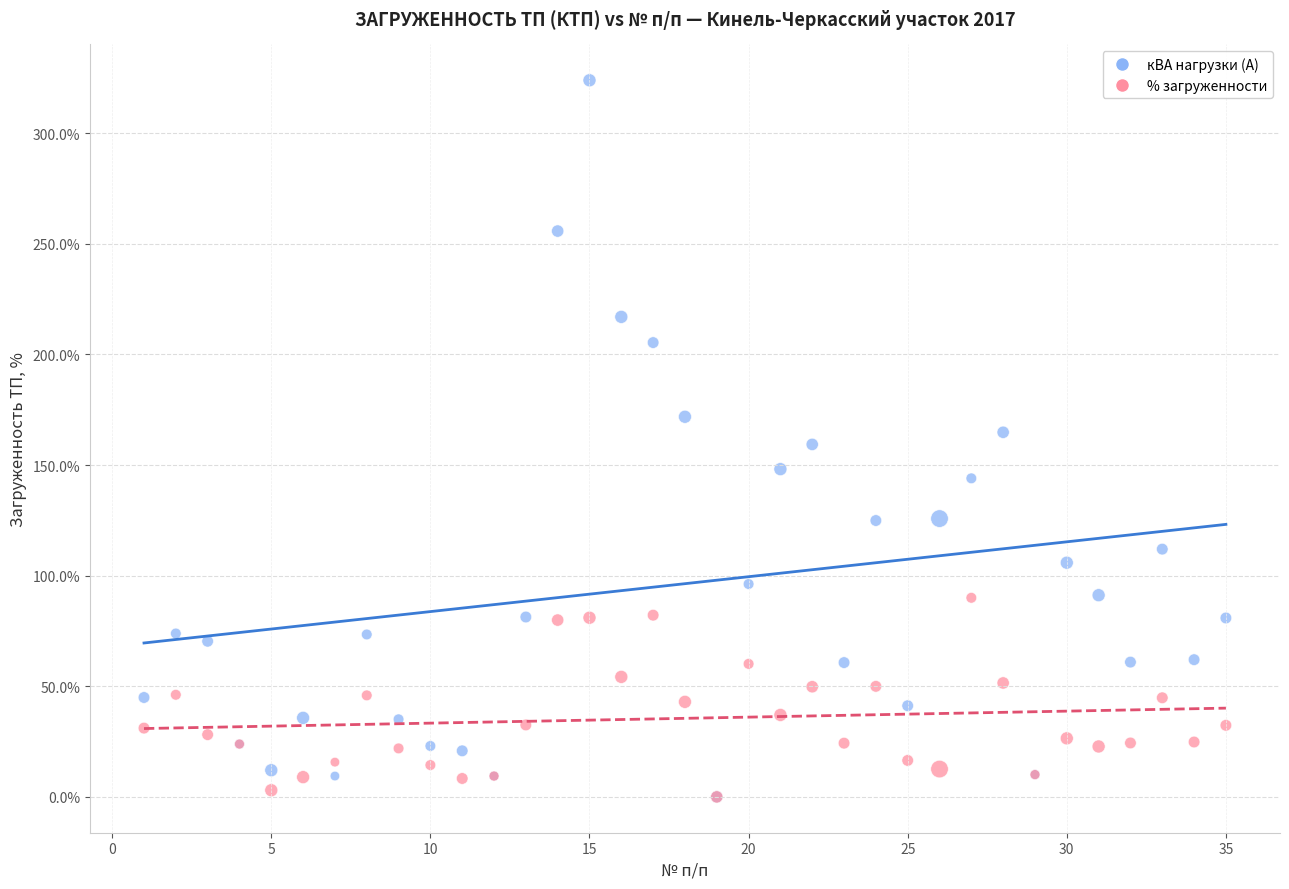

Which series reaches the maximum Y coordinate?

кВА нагрузки (А)